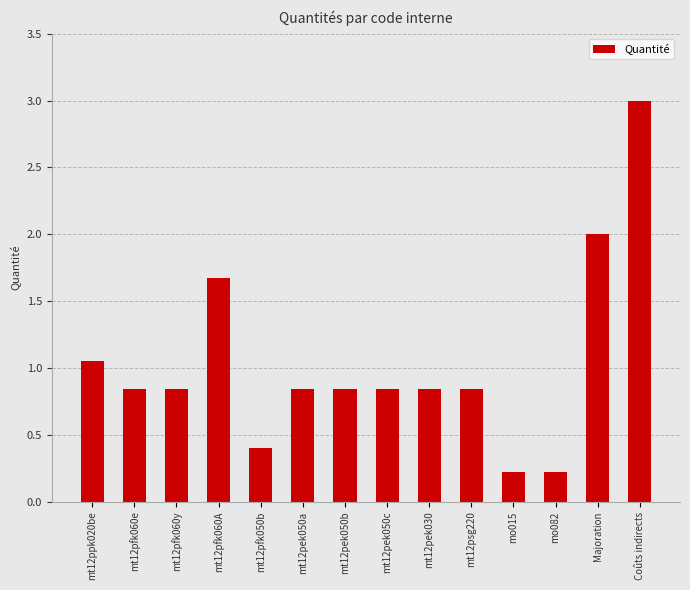

Are the bars horizontal?

No